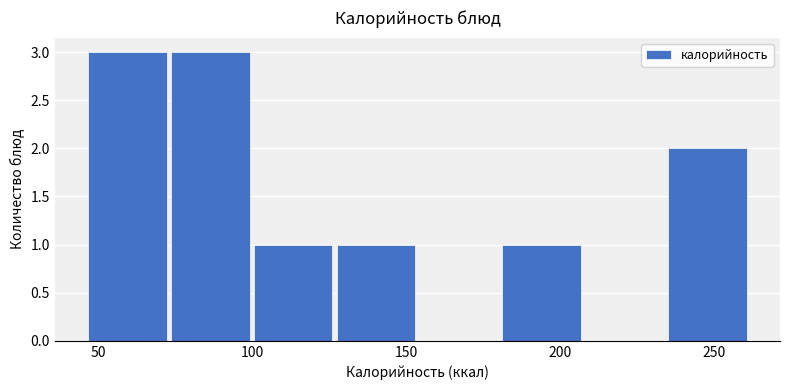

Reading left to right, transcribe this chart: for each bar, give the range it covers on the x-axis and its height. Neither the bar edges nor the heights are printed on the chart, so give them approximately, as read against the axes.

45 to 75: 3
75 to 100: 3
100 to 125: 1
125 to 155: 1
155 to 180: 0
180 to 205: 1
205 to 235: 0
235 to 260: 2